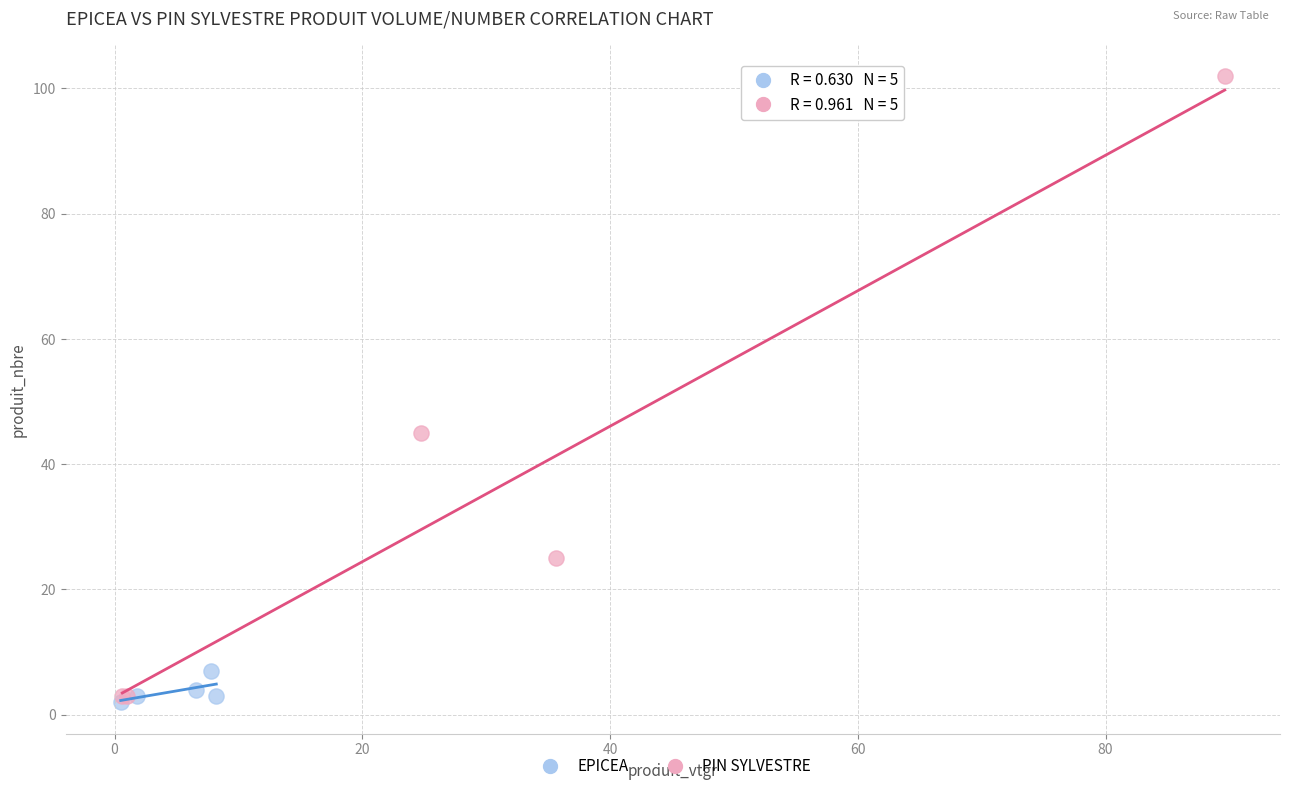

What are all the series names shown in the legend?

EPICEA, PIN SYLVESTRE